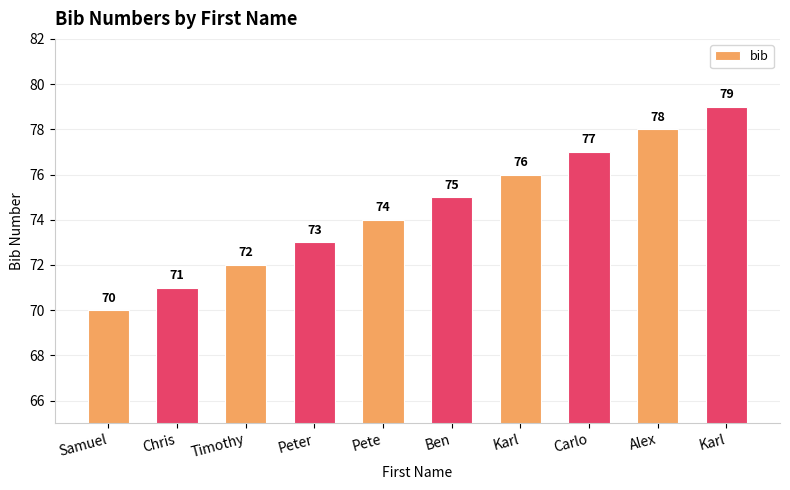

Which category has the highest value across all series?

Karl